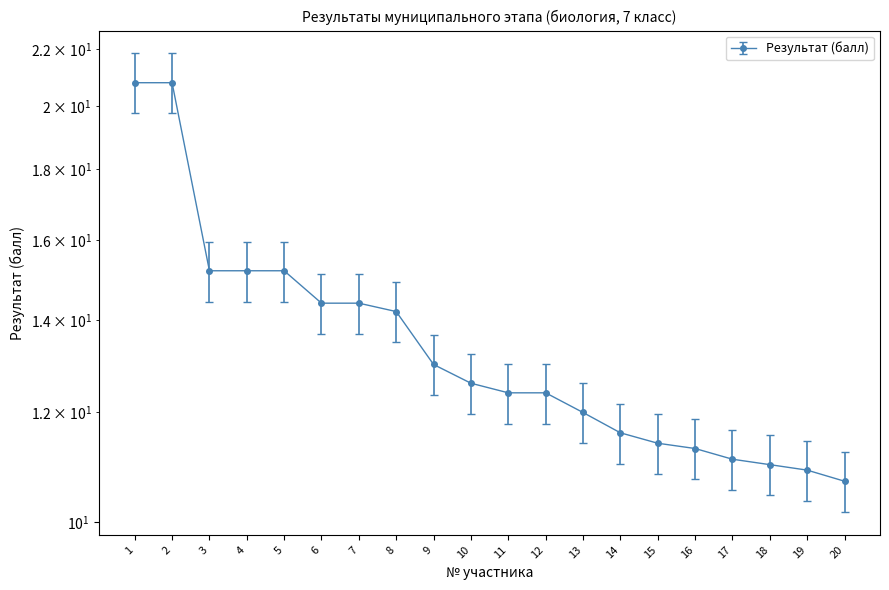

At which label is the value closest to 15?

3